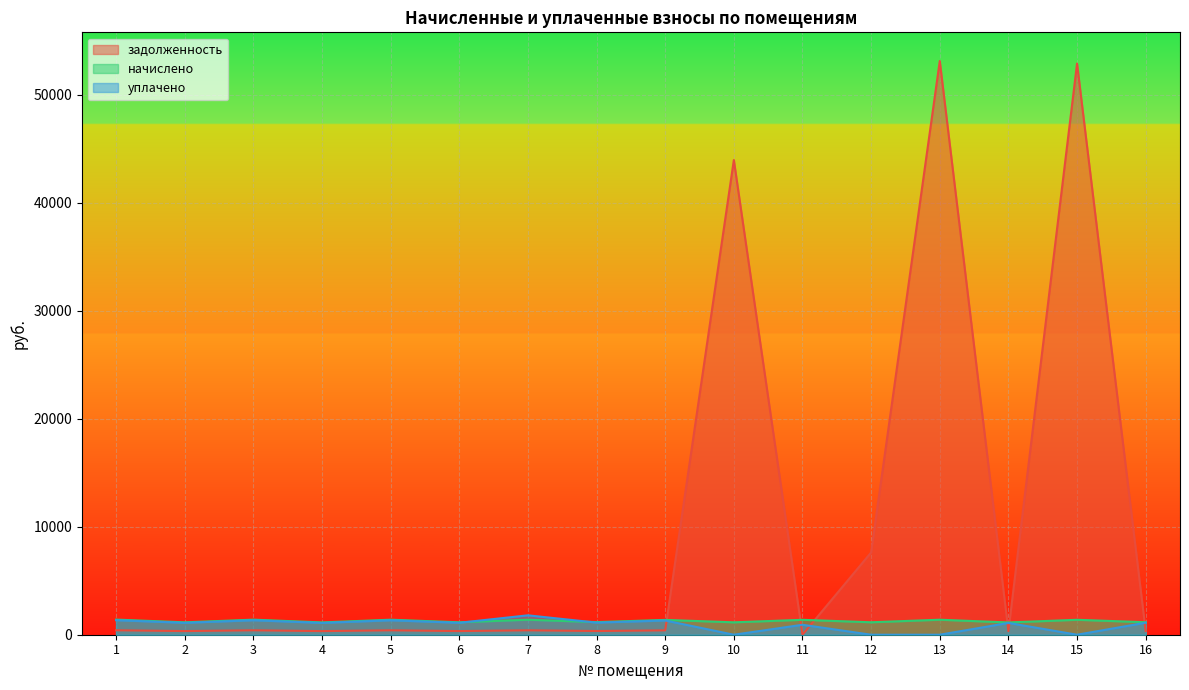

Rank the series at 5 from highest to lowest value.

начислено, уплачено, задолженность